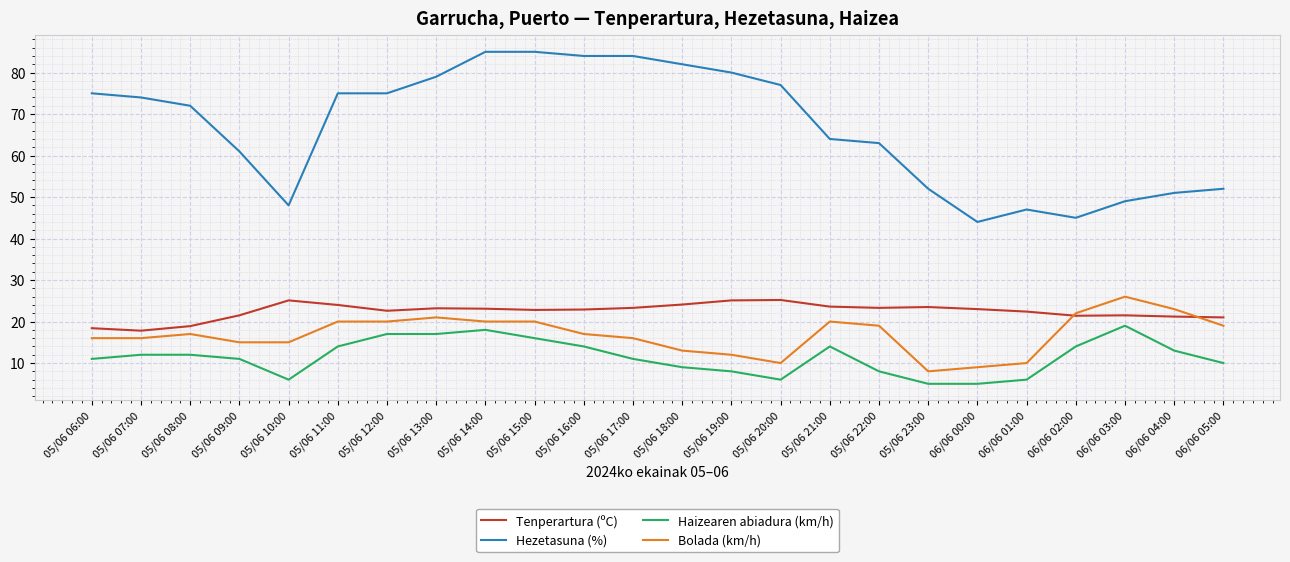

Between 05/06 23:00 and 06/06 04:00, which series saw the biggest shift?

Bolada (km/h)